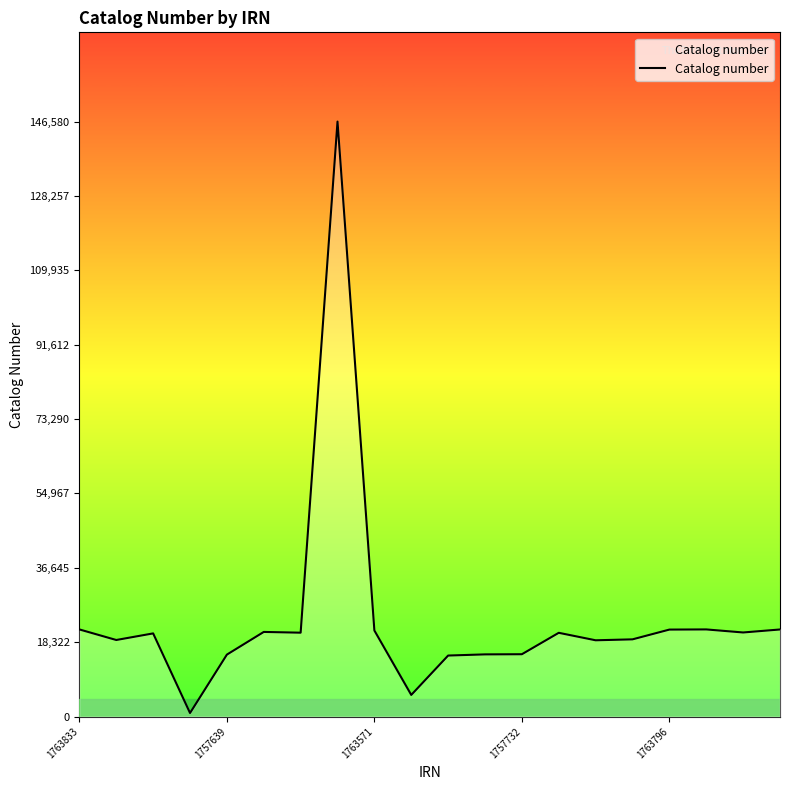

What is the minimum value shown in the chart?

863